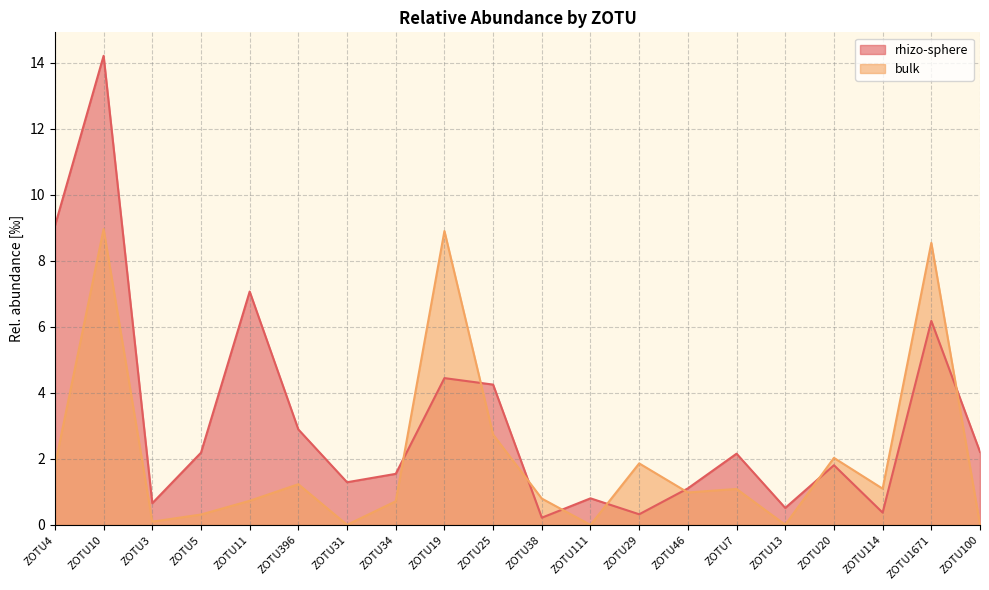

Count the number of data series in this chart.

2